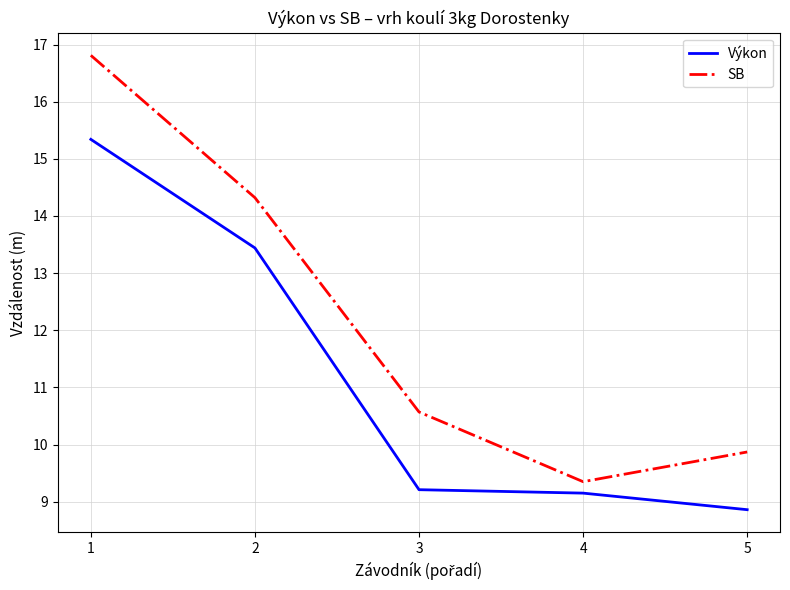

At which label does SB reach its minimum?

4